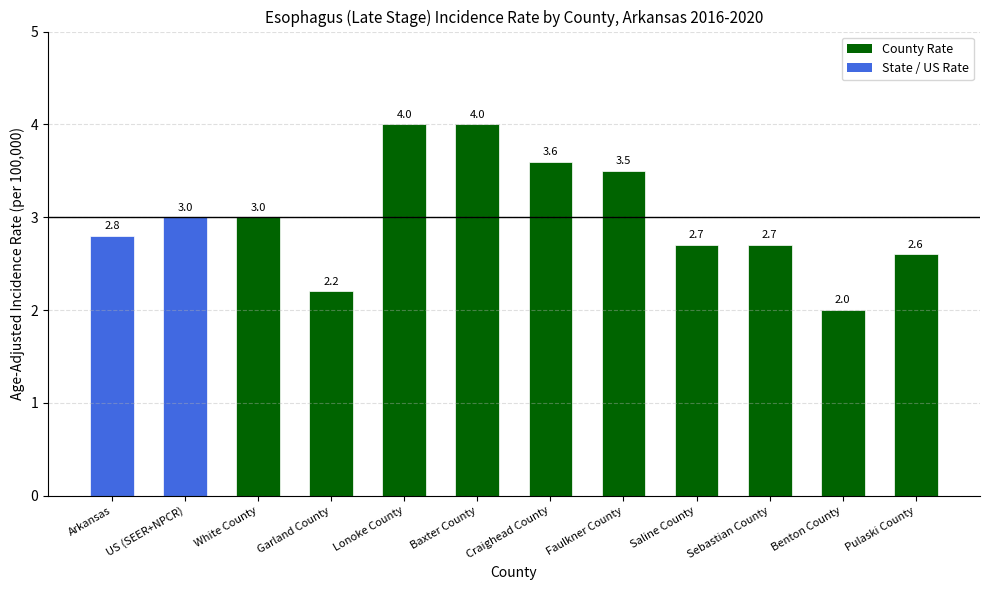

What is the minimum value shown in the chart?

2.0